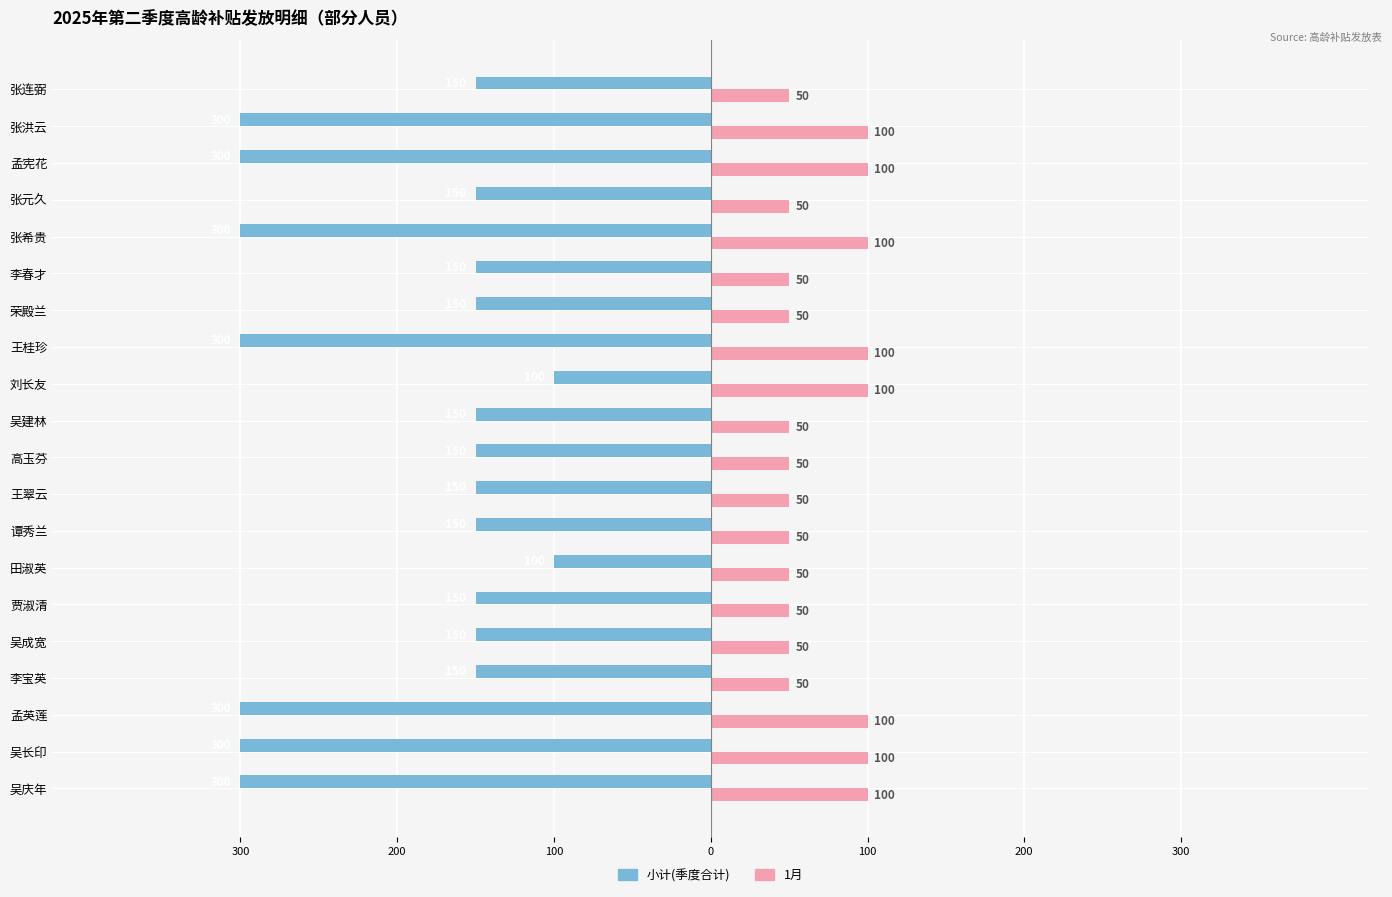

What are all the series names shown in the legend?

小计(季度合计), 1月